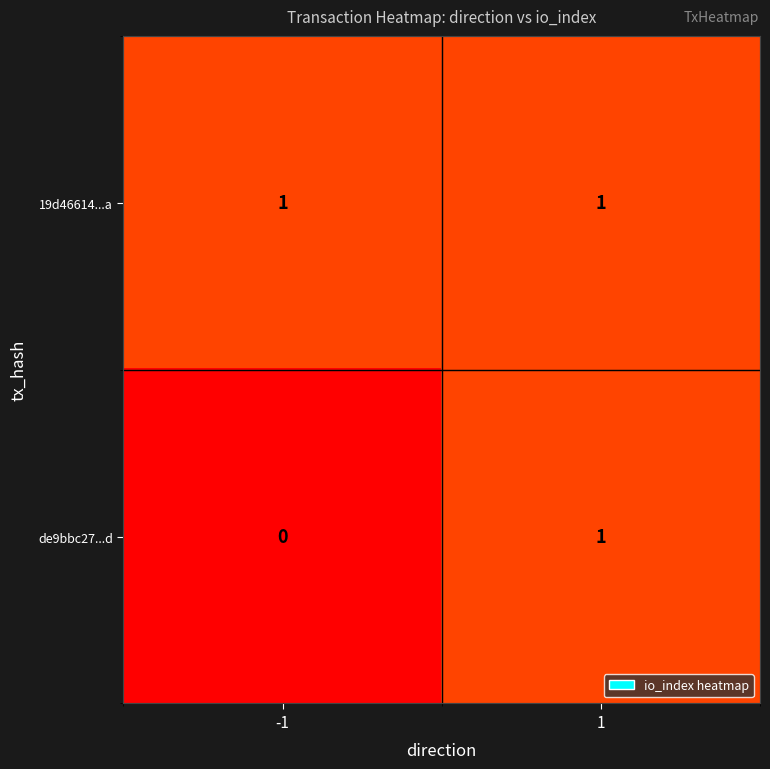

Is it true that 19d46614...a equals 2 at 1?

False